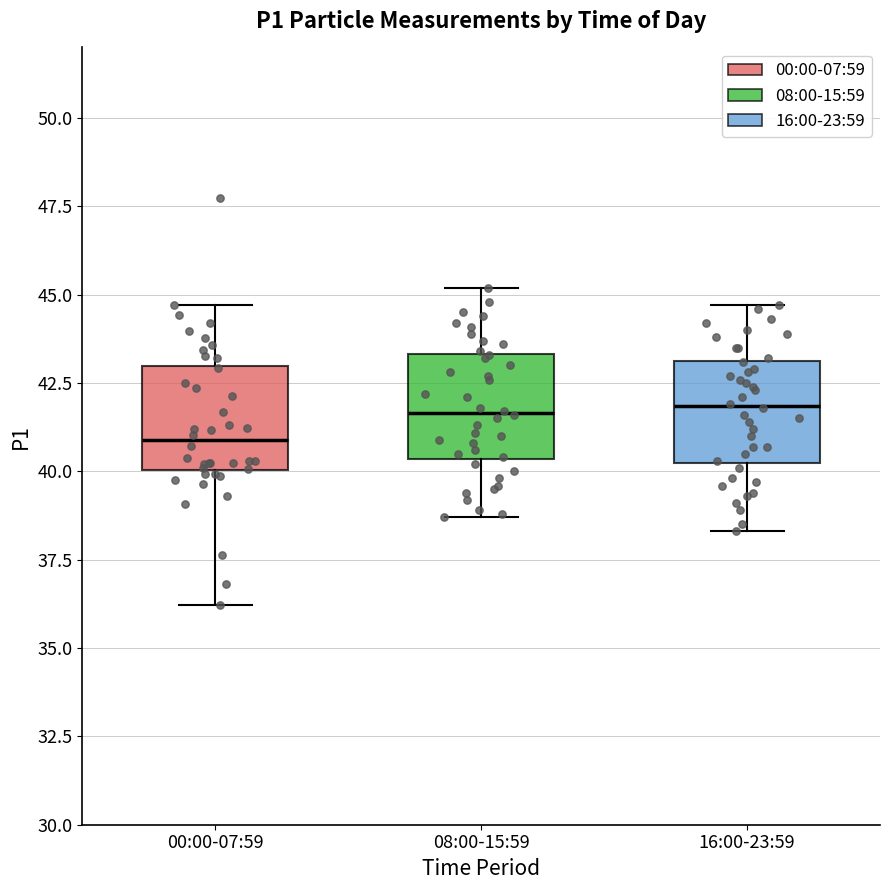

Where does the upper whisker of the box for 16:00-23:59 end on the y-axis? The values are not printed on the chart, so give them approximately, as read against the axis.

44.5